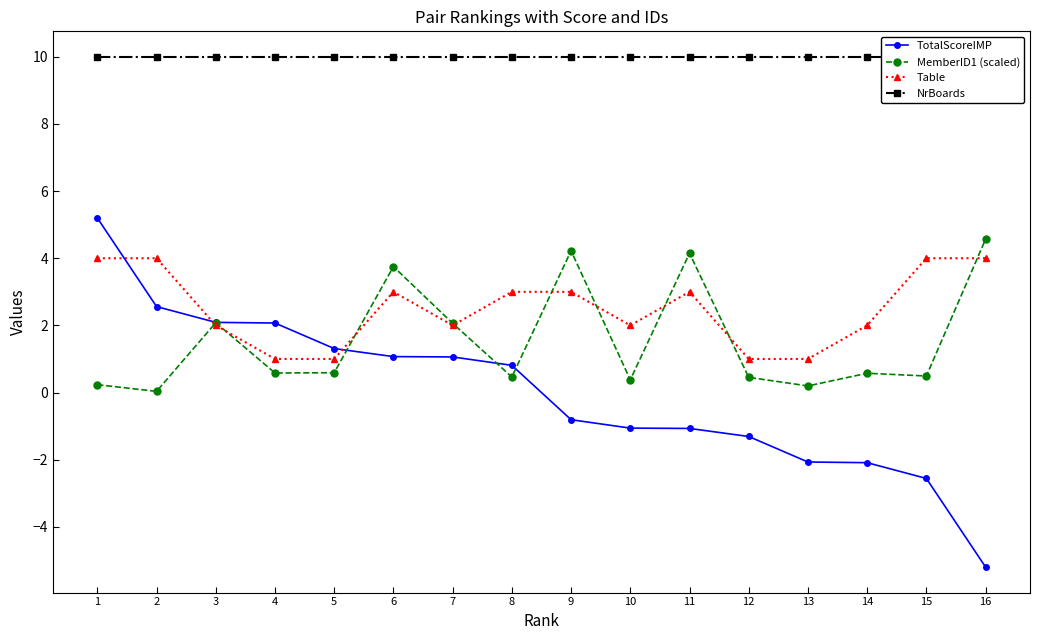

What is the minimum value for Table?

1.0